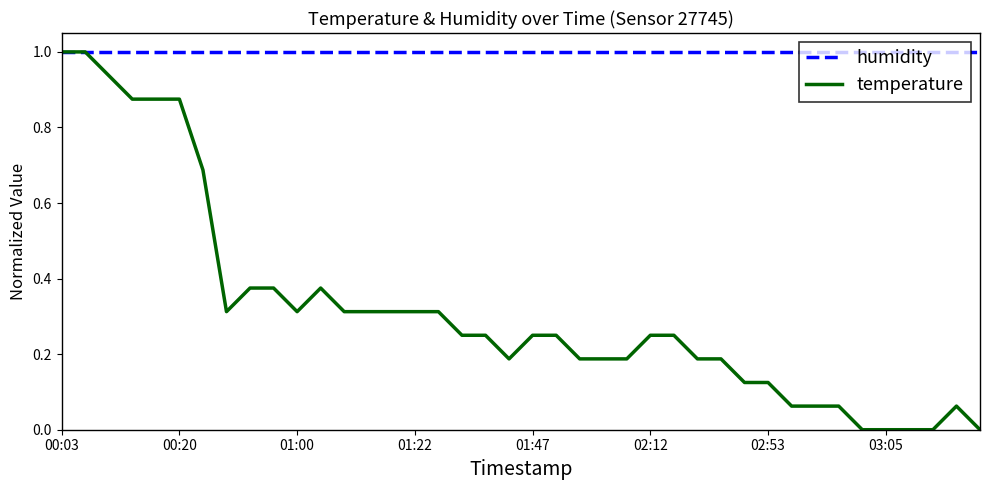

How many lines are shown in the chart?

2